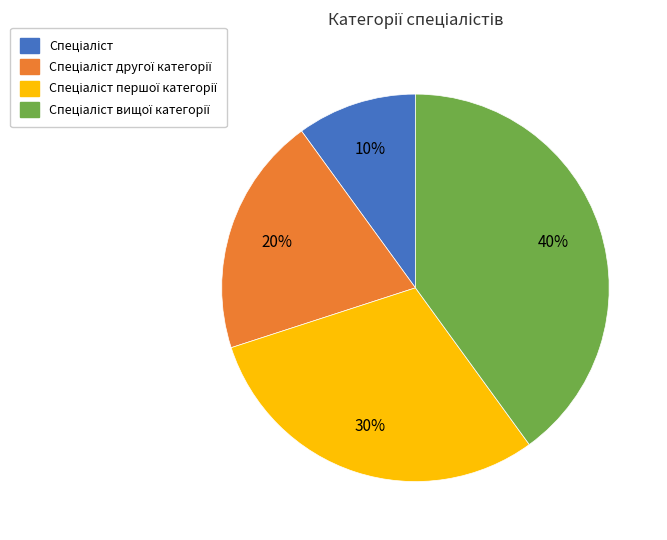

Does any single category account for the majority?

No